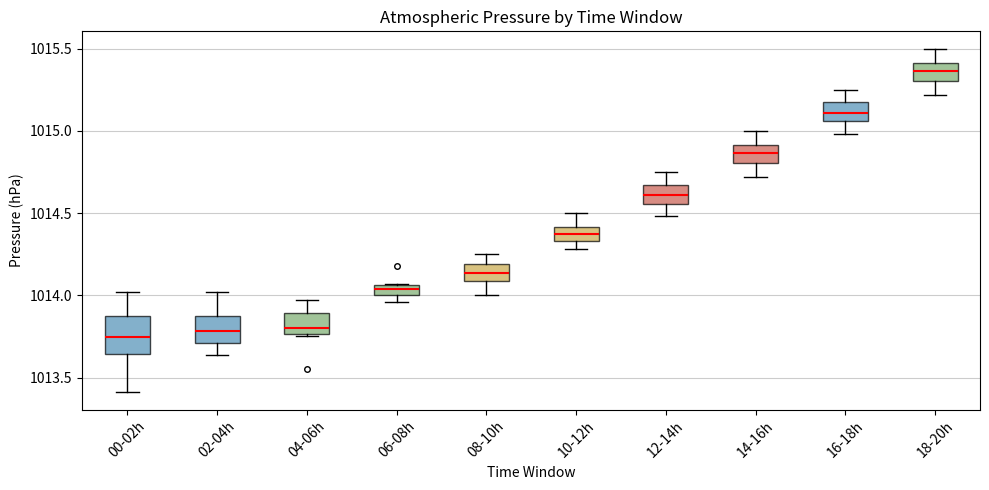

Comparing the boxes themselves (not the whiskers), which one is the tallest?

00-02h